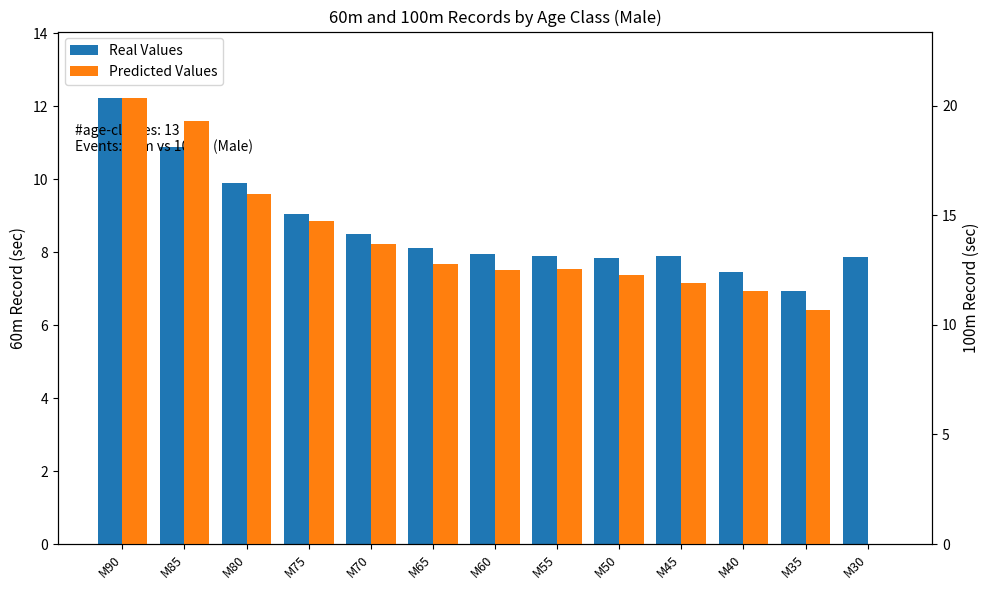

Which series changed the most between M40 and M35?

Predicted Values